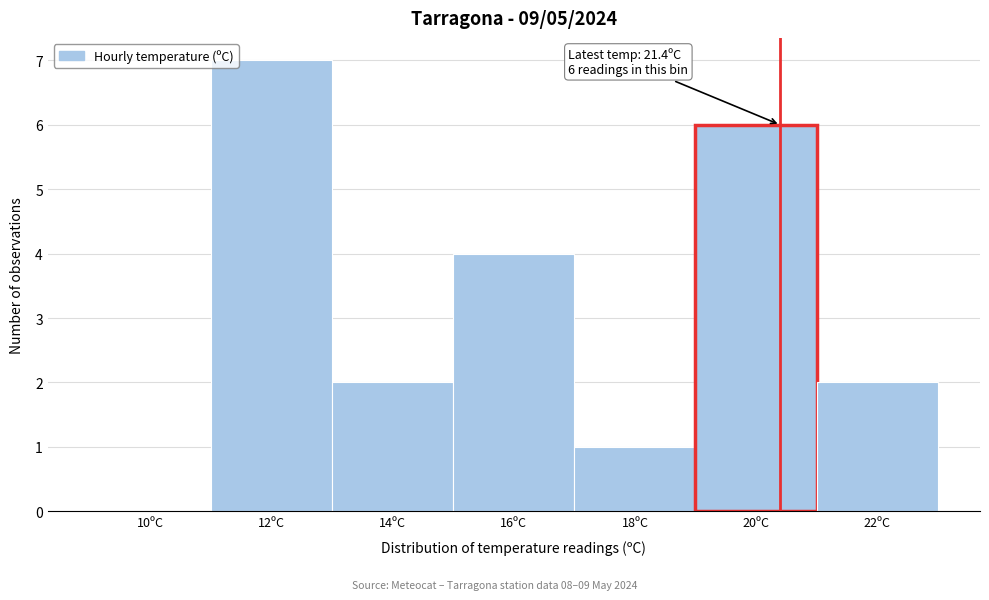

Reading left to right, what are all the values shown in this chart?

10ºC=0	12ºC=7	14ºC=2	16ºC=4	18ºC=1	20ºC=6	22ºC=2